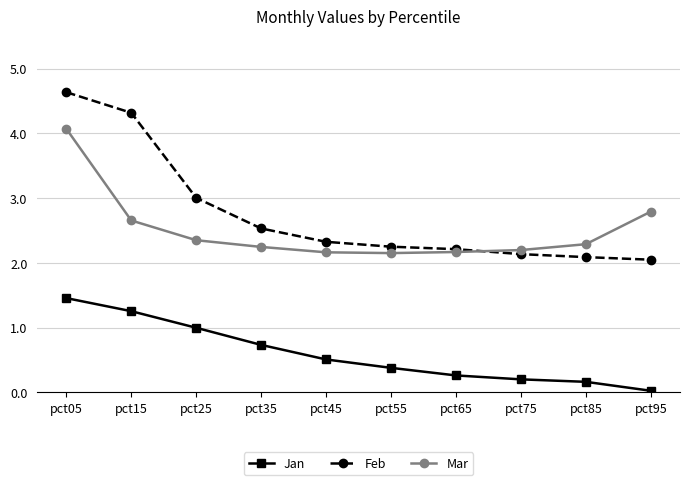

After their last crossing, which series has the higher values: Mar or Feb?

Mar